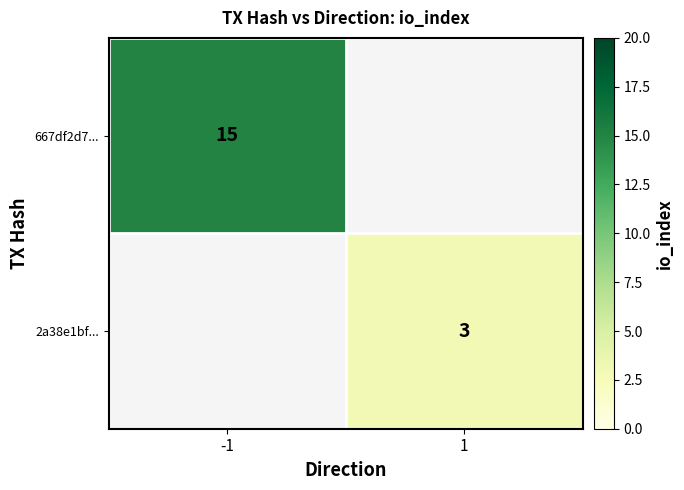

The value of 667df2d7... at -1 is 15. True or false?

True